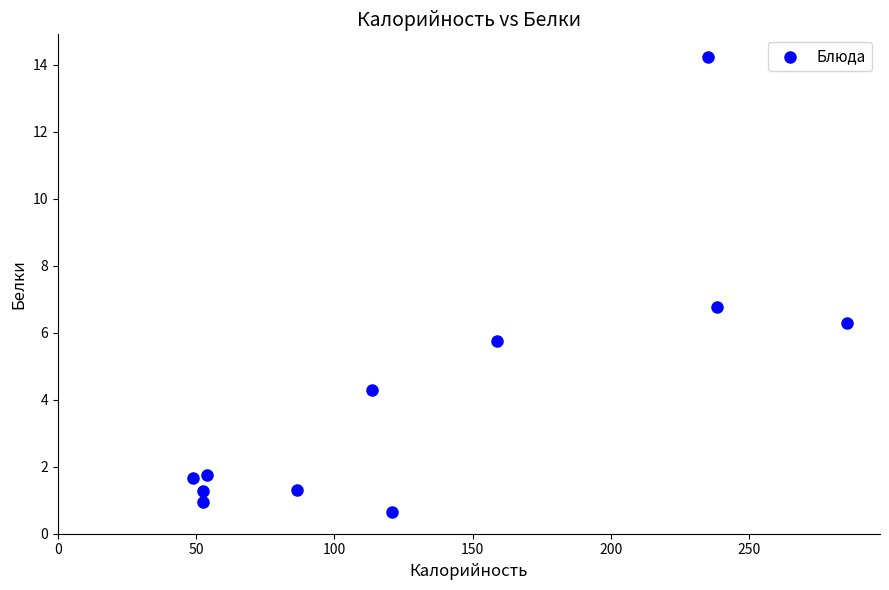

What is the average Y value?

4.1